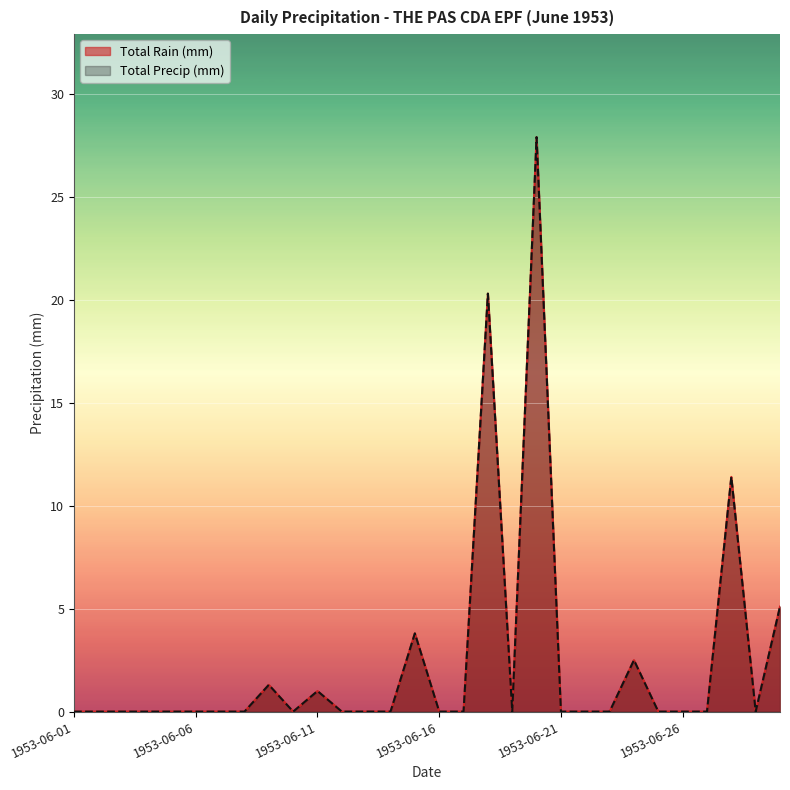

True or false: Total Rain (mm) and Total Precip (mm) cross at least once.

False